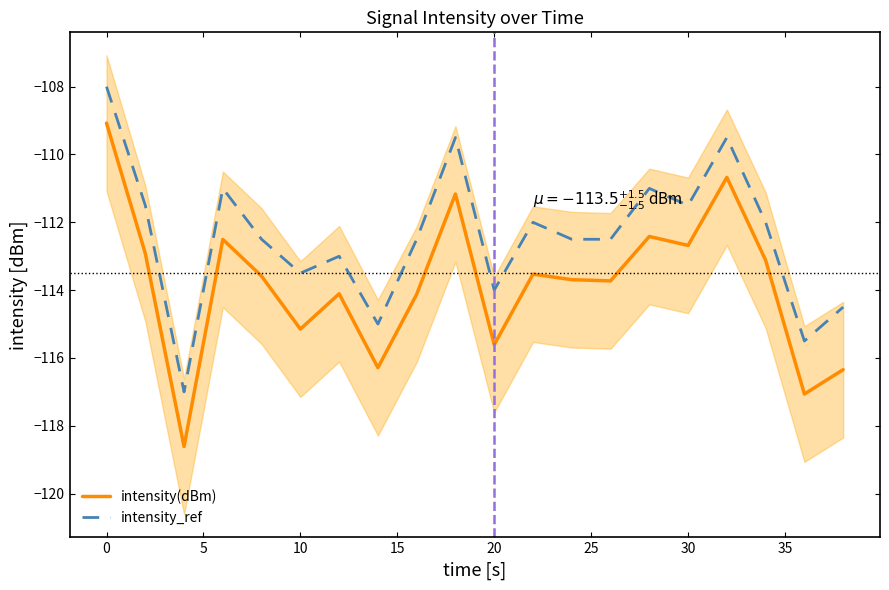

What are all the series names shown in the legend?

intensity(dBm), intensity_ref